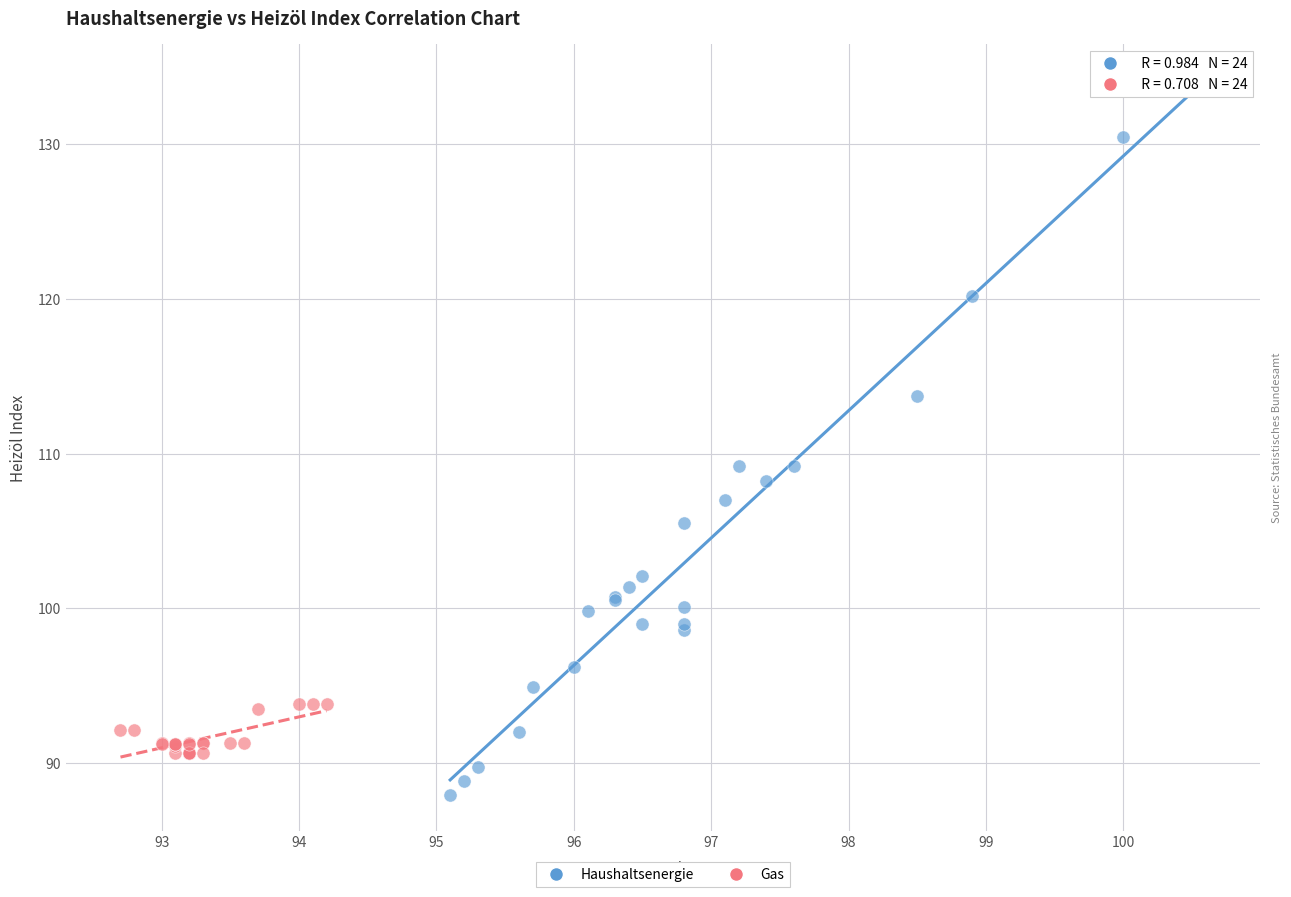

Which series contains the lowest Y value?

Haushaltsenergie